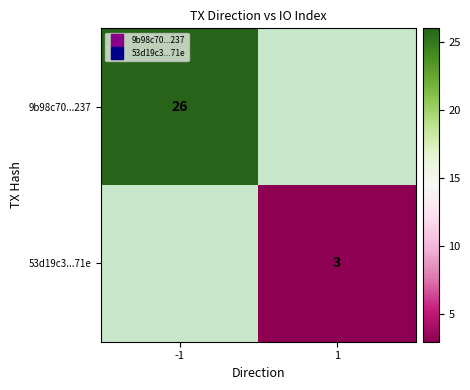

Count the number of categories in the chart.

2